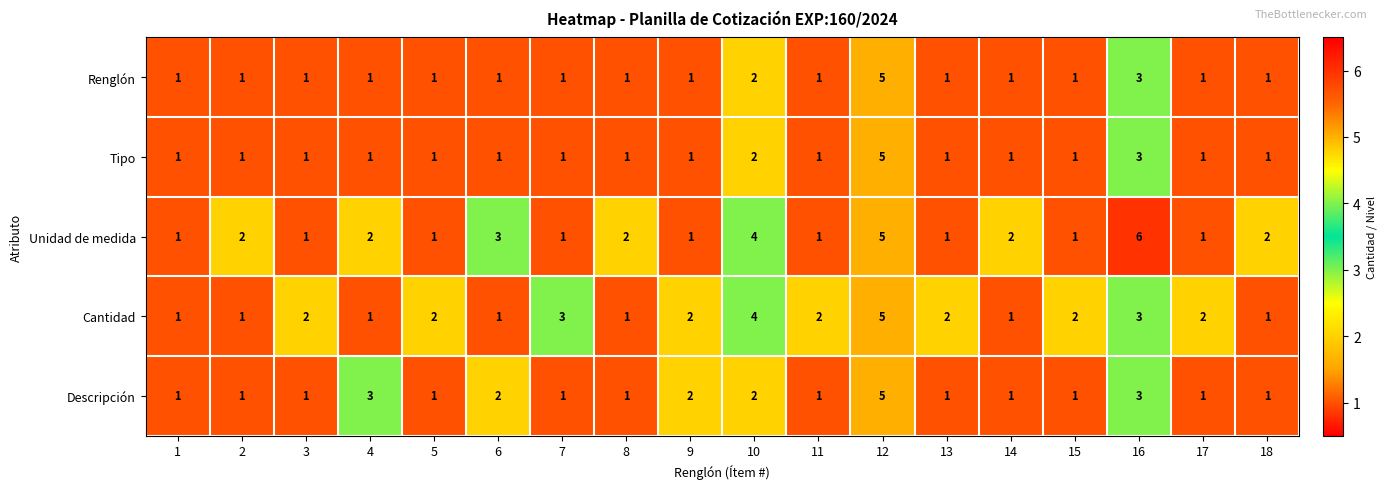

What is the highest value of the Renglón series?

5